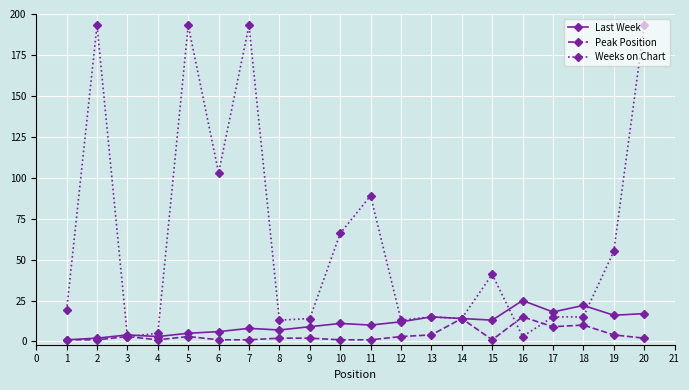

At how many categories does at least one series exceed 74?

6